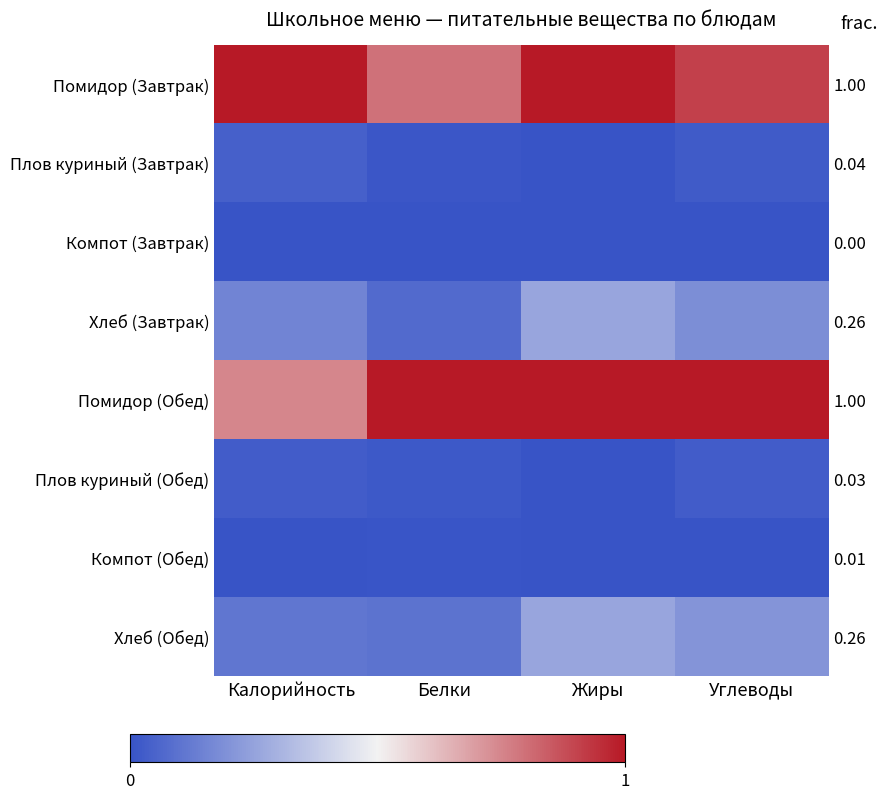

Read the Помидор (Обед) value at Белки.

1.0